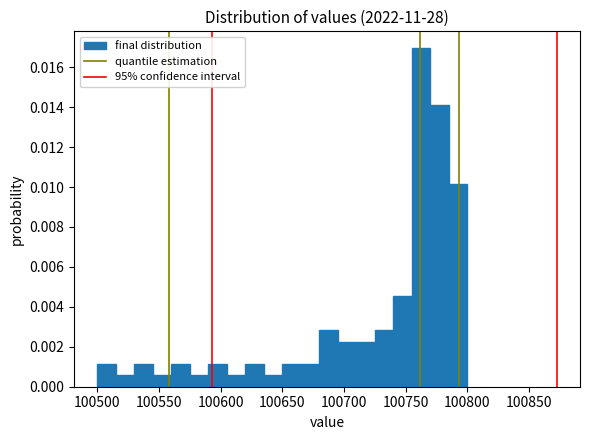

Around what value on the x-axis is the tallest bar? Give the approximate position of its centre, as read against the axis.

100765